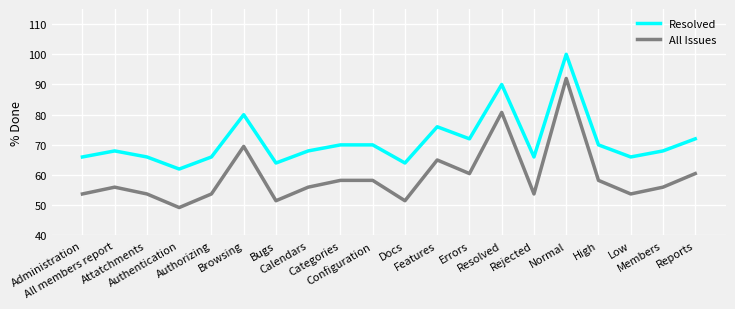

Which series has the largest range (max minus min)?

All Issues